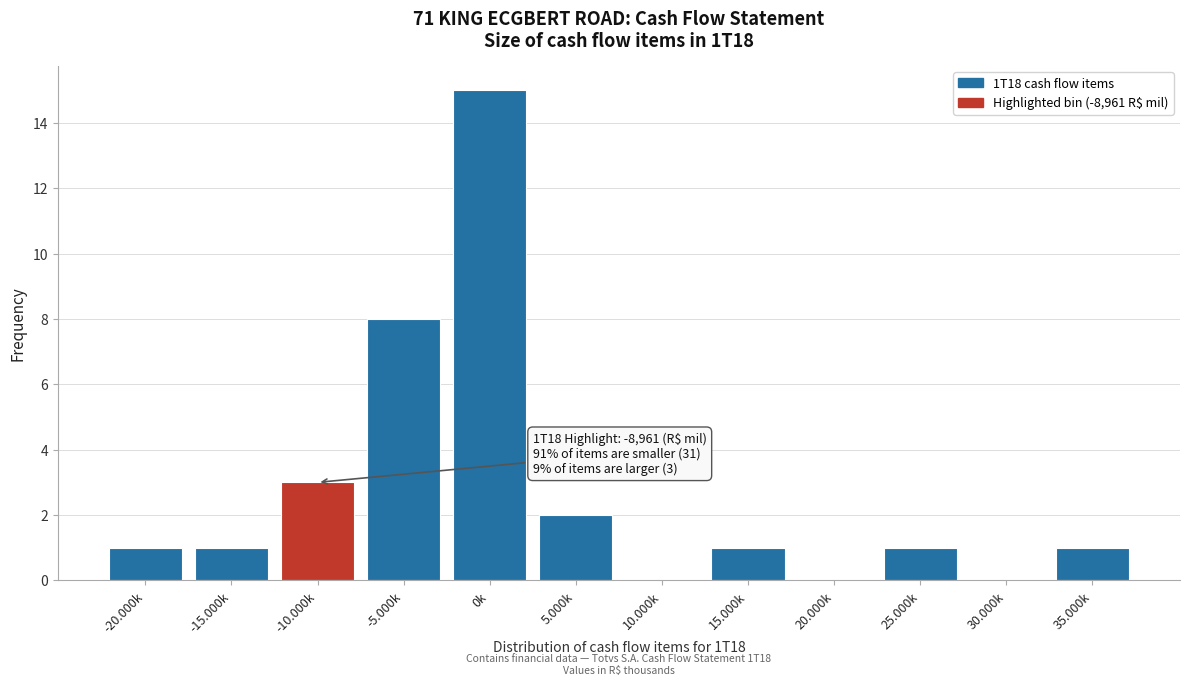

Reading left to right, transcribe all the data shown in this chart.

-20.000k=1	-15.000k=1	-10.000k=3	-5.000k=8	0k=15	5.000k=2	10.000k=0	15.000k=1	20.000k=0	25.000k=1	30.000k=0	35.000k=1